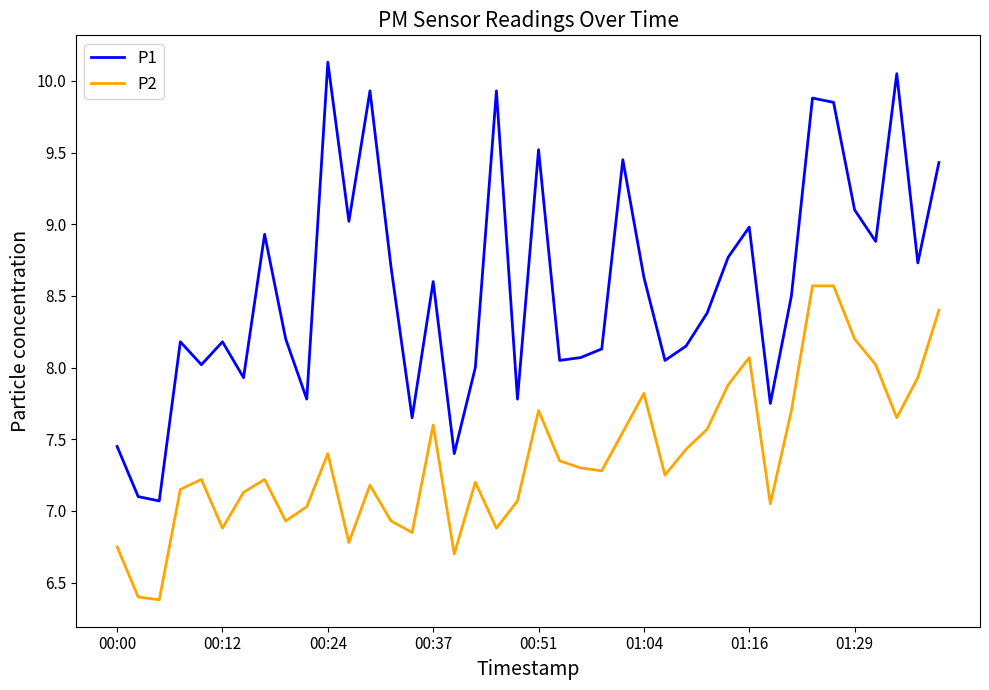

What is the lowest value of the P1 series?

7.1